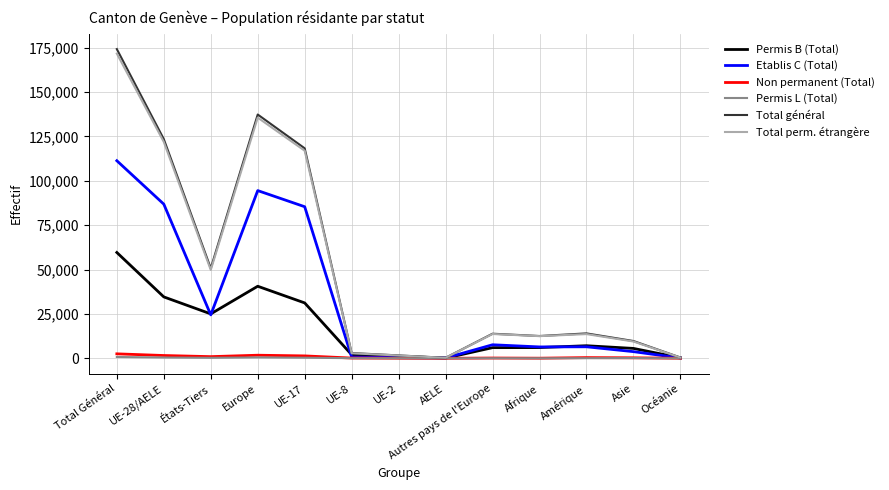

What is the difference between the maximum and second lowest values in the Total général series?

173743